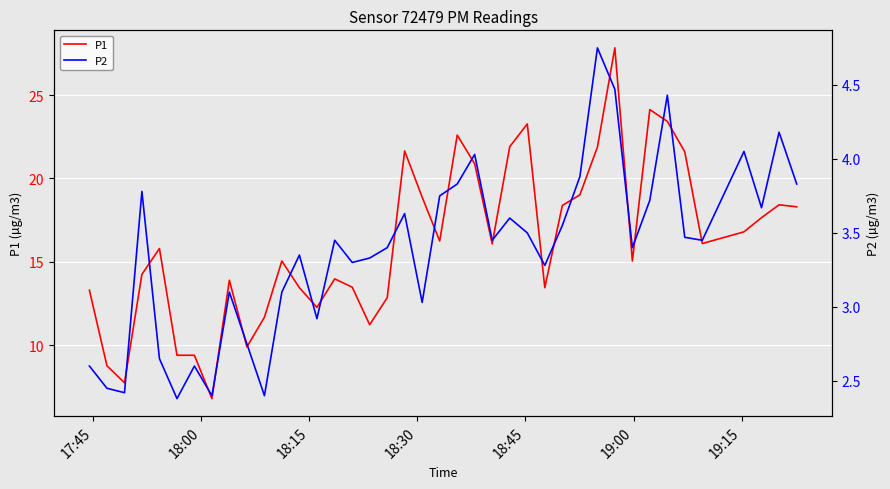

How many data points in P1 are above 16?

20